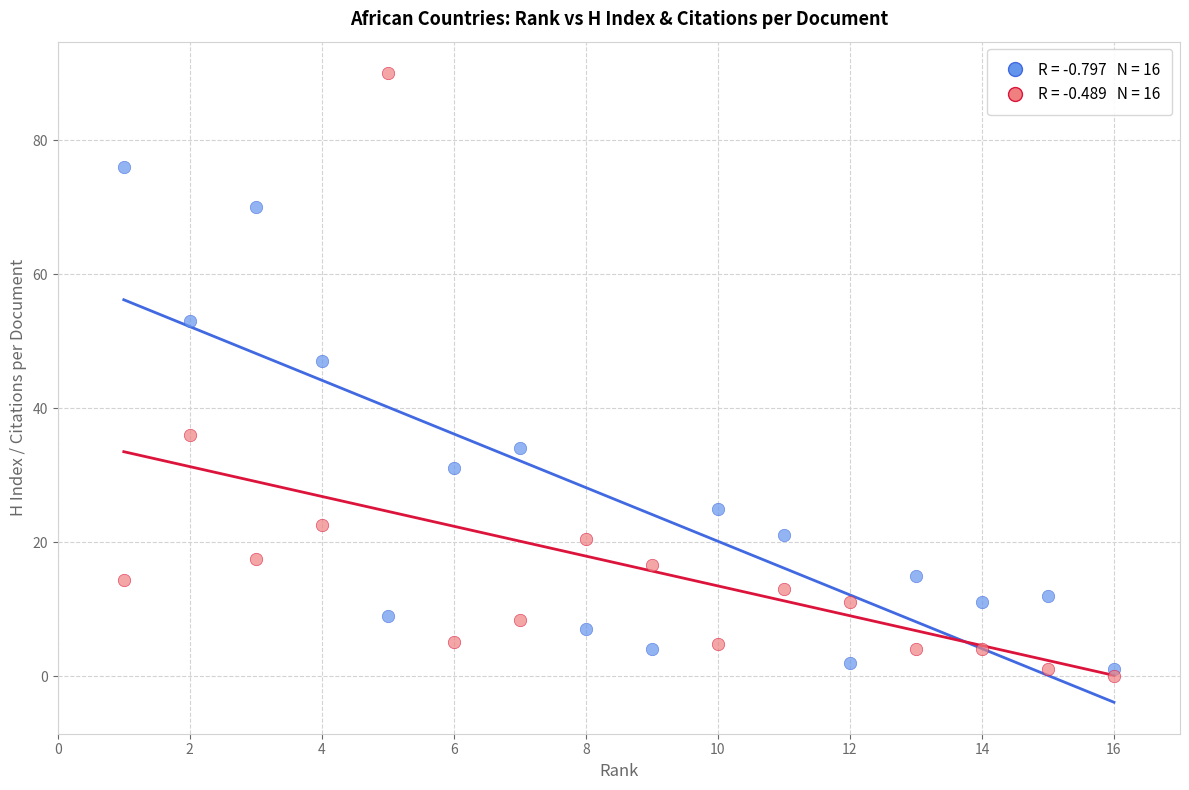

Across all series, what Y value is closest to 45?

47.0